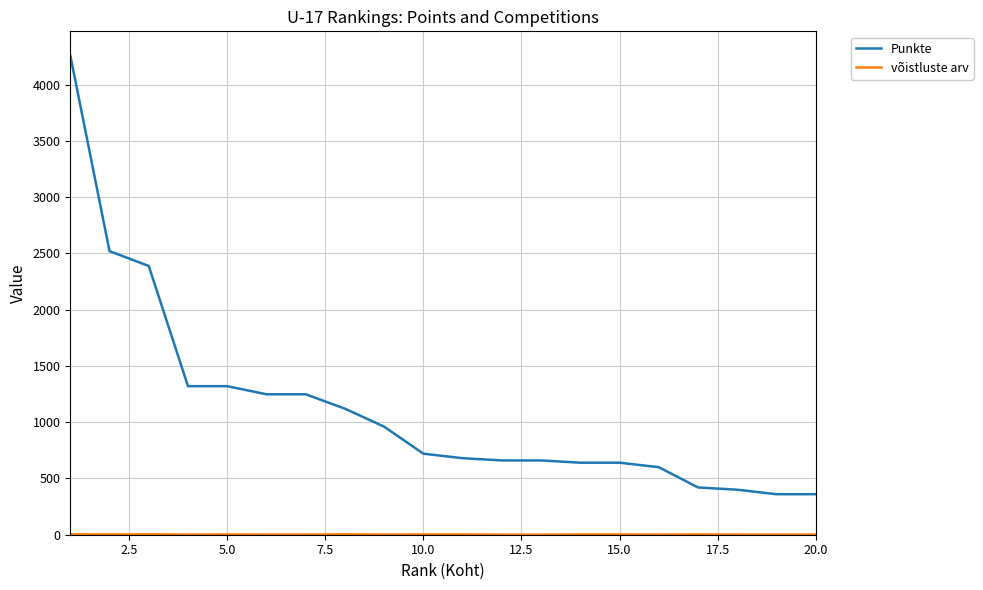

What is the maximum value shown in the chart?

4260